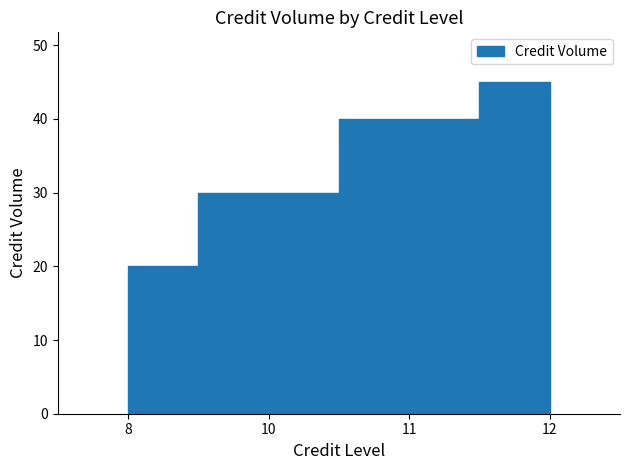

Count the values in the range 10 to 15.

9